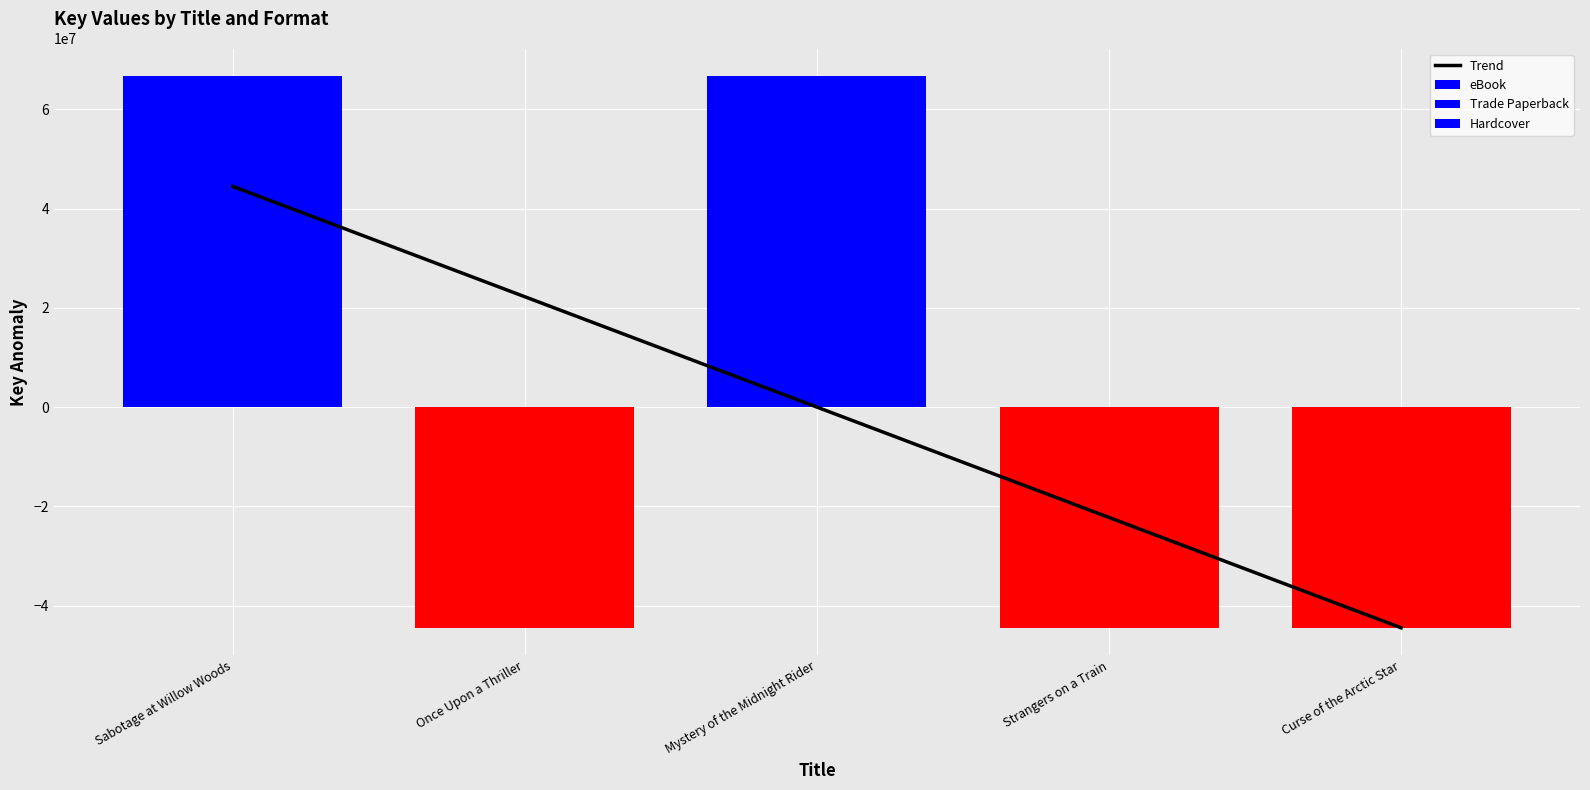

Reading right to left, transcribe all the data shown in this chart.

eBook: -44485889.2	-44485646.2	66727736.8	-44485505.2	66729303.8
Trade Paperback: -44485889.2	-44485646.2	66727736.8	-44485505.2	66729303.8
Hardcover: -44485889.2	-44485646.2	66727736.8	-44485505.2	66729303.8